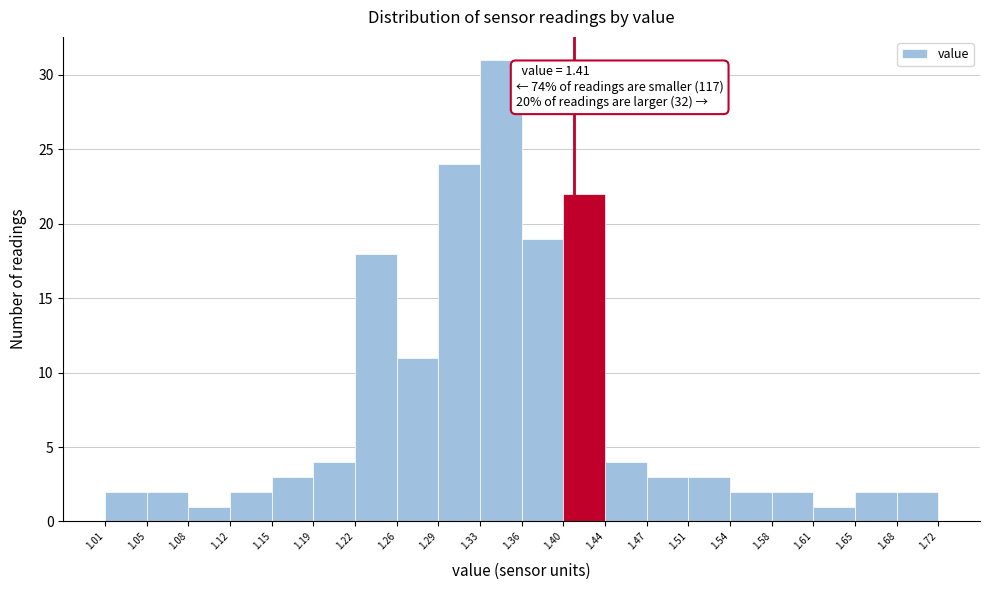

Over which range of the x-axis is the bar tallest?

1.33 to 1.36